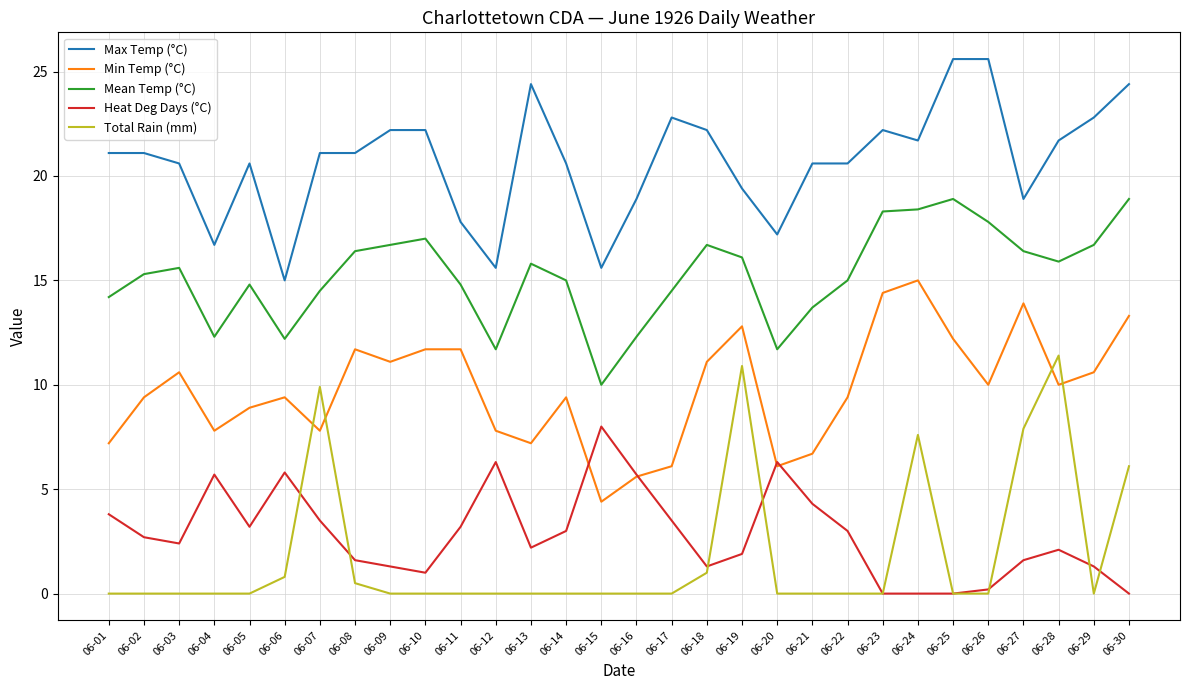

True or false: Total Rain (mm) and Max Temp (°C) cross at least once.

False